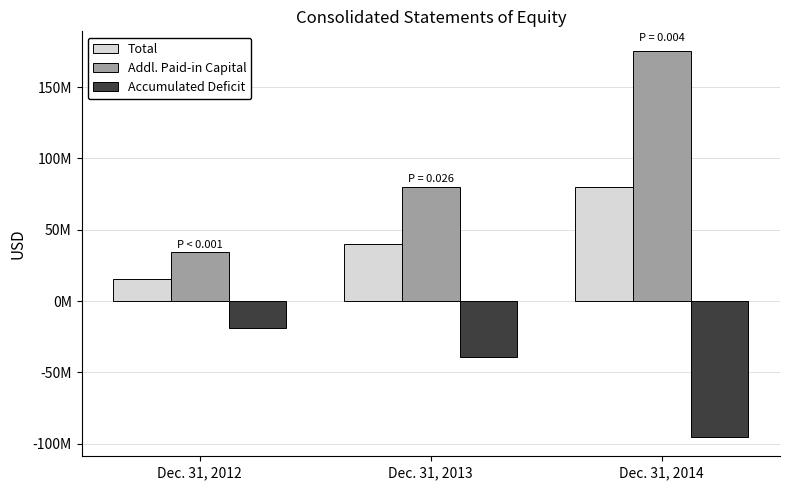

At which label does Total reach its minimum?

Dec. 31, 2012